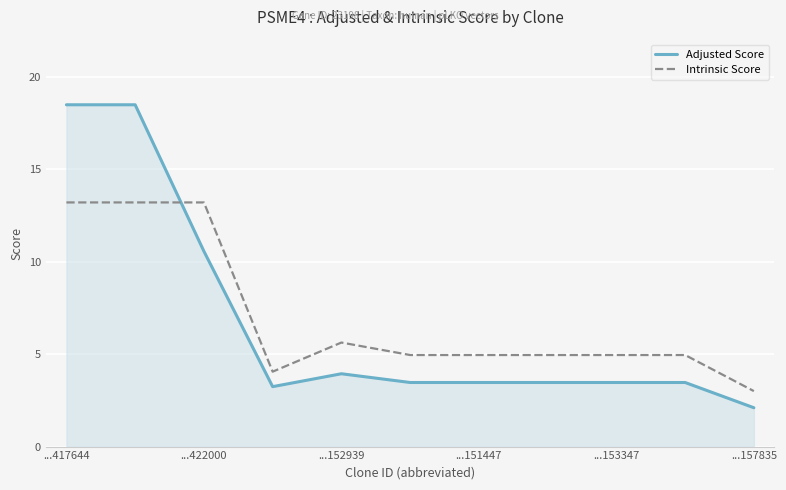

What is the difference between the maximum and minimum values in the Adjusted Score series?

16.4